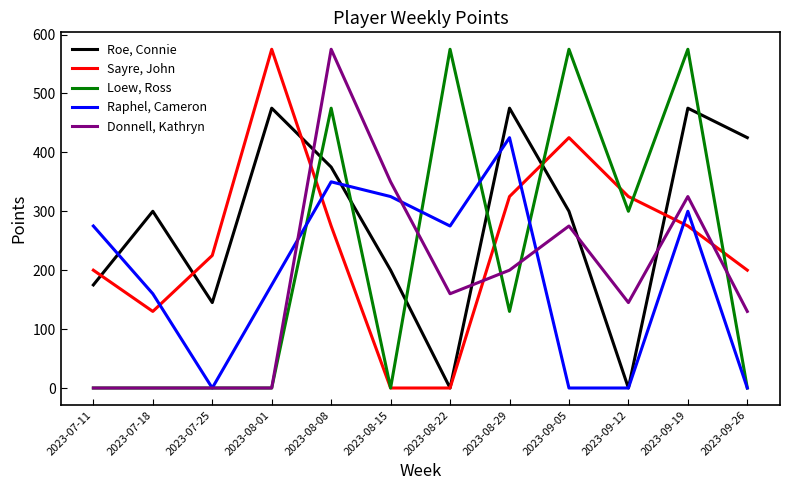

What is the difference between the Sayre, John values at 2023-07-18 and 2023-09-26?

70